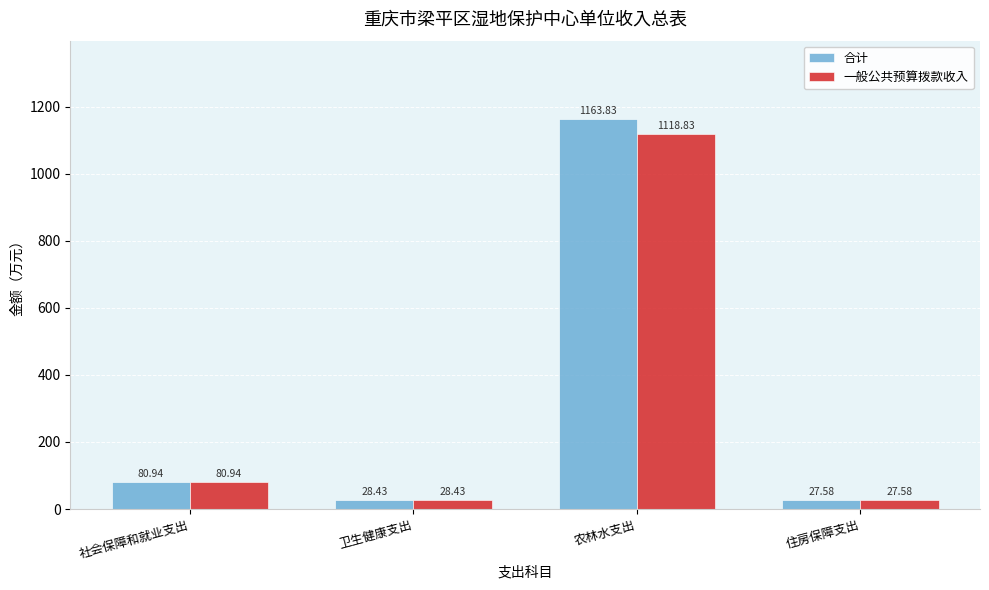

What is the total value across all series at 社会保障和就业支出?

161.9